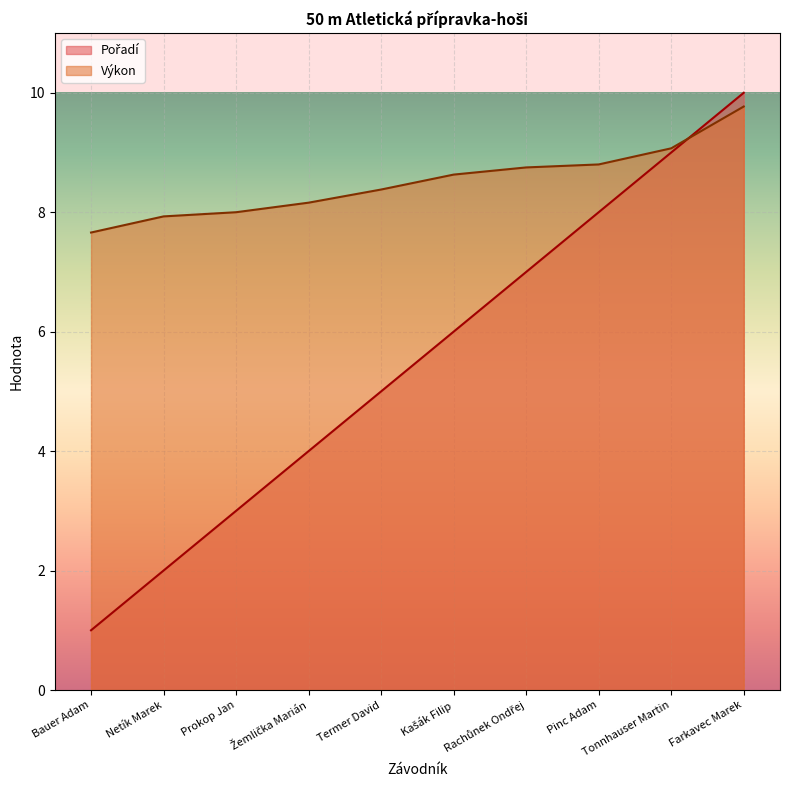

Which series has the widest spread of values?

Pořadí